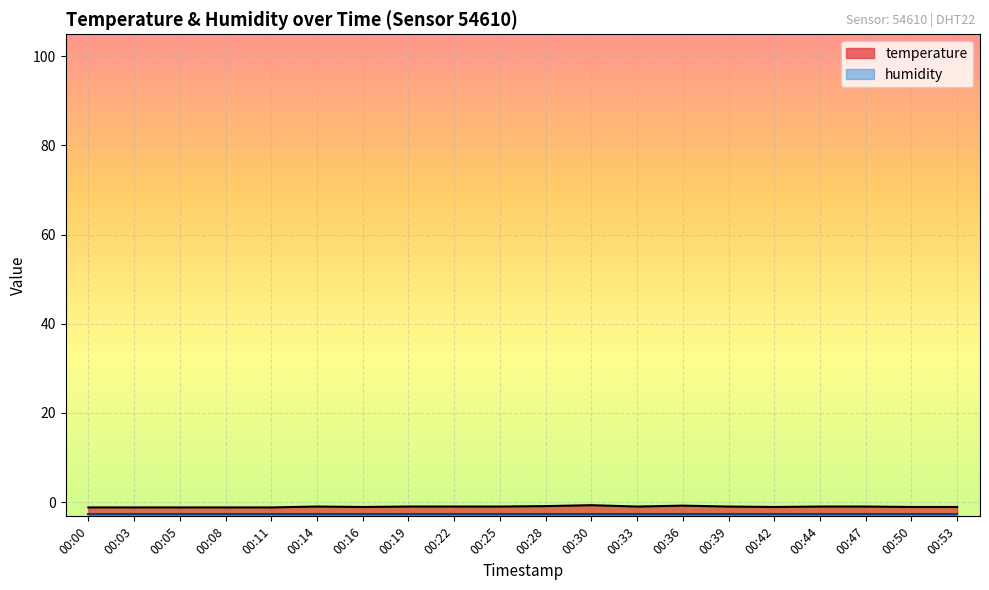

How many values are between -1 and 0?

11